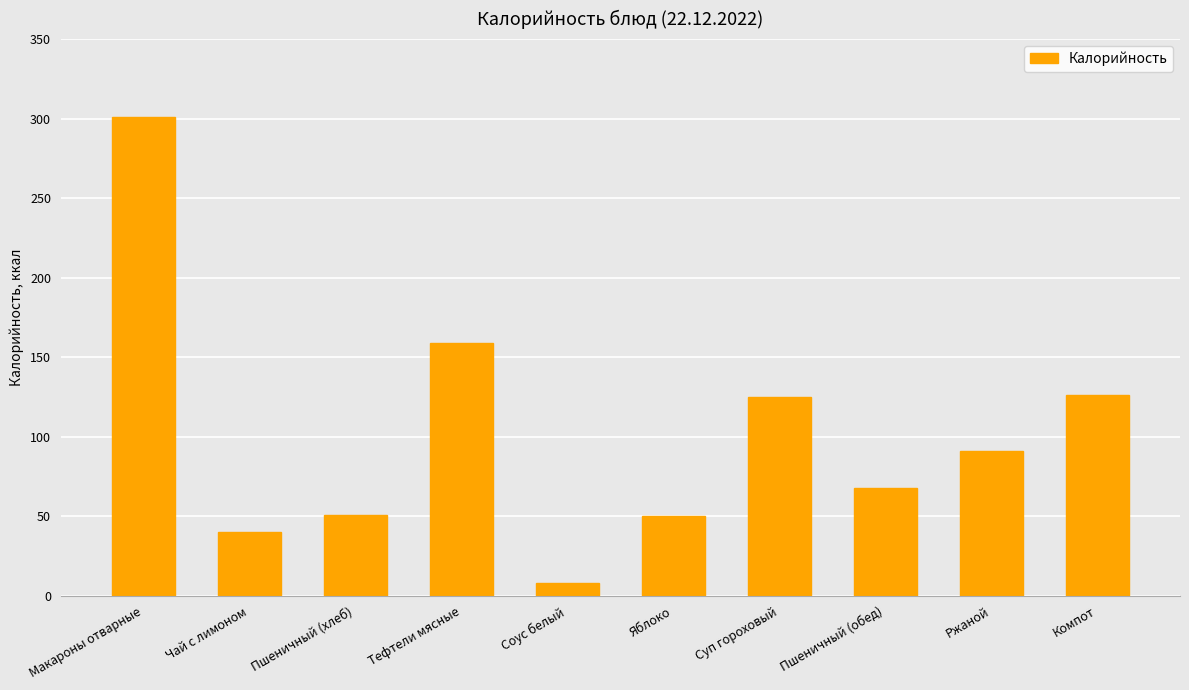

The chart shows a value of 91 at Ржаной. True or false?

True